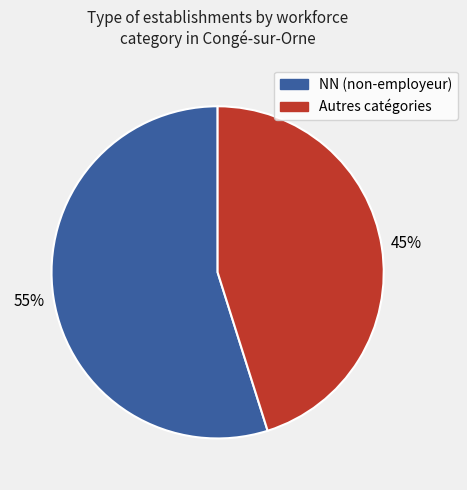

To the nearest percent, what is the difference between the largest and smallest slice percentages?

10%